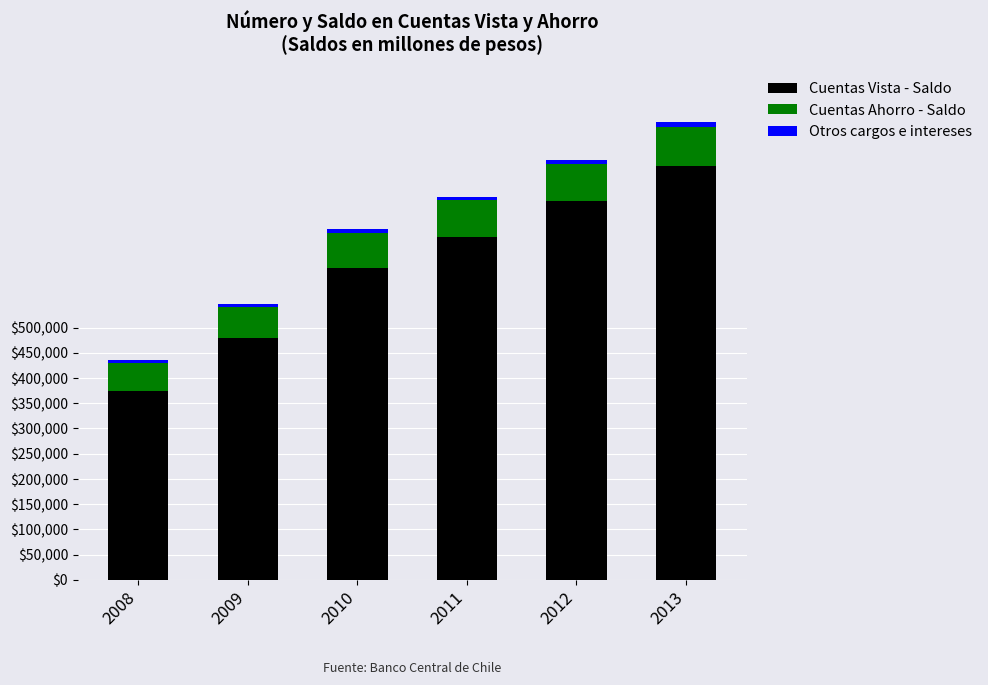

What is the minimum value for Cuentas Vista - Saldo?

374473.0